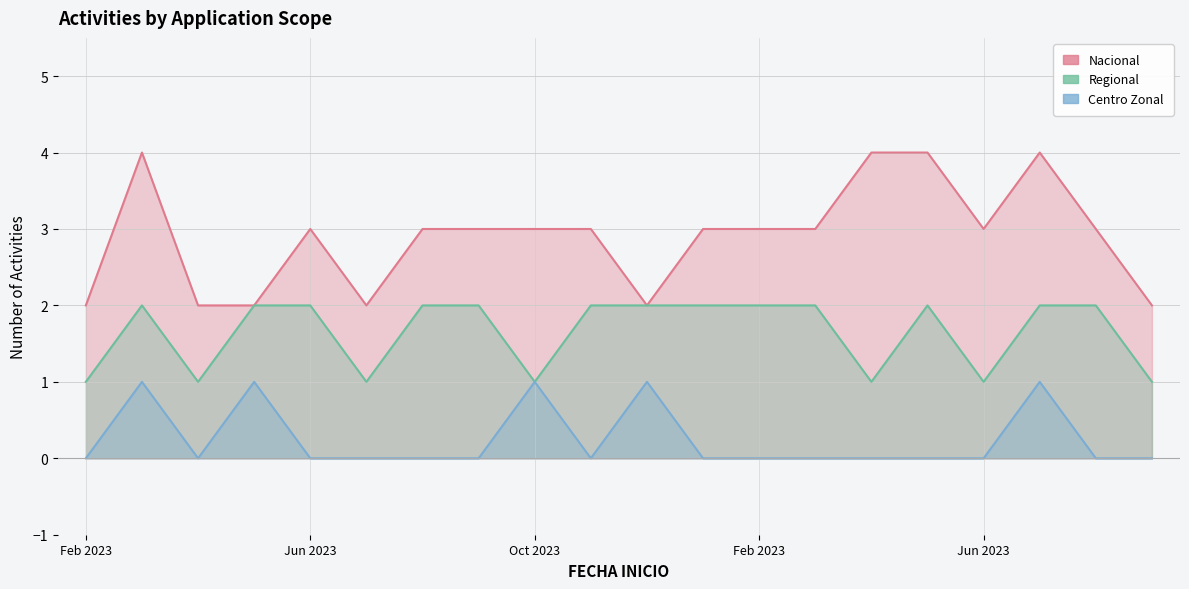

At how many categories does at least one series exceed 1?

20